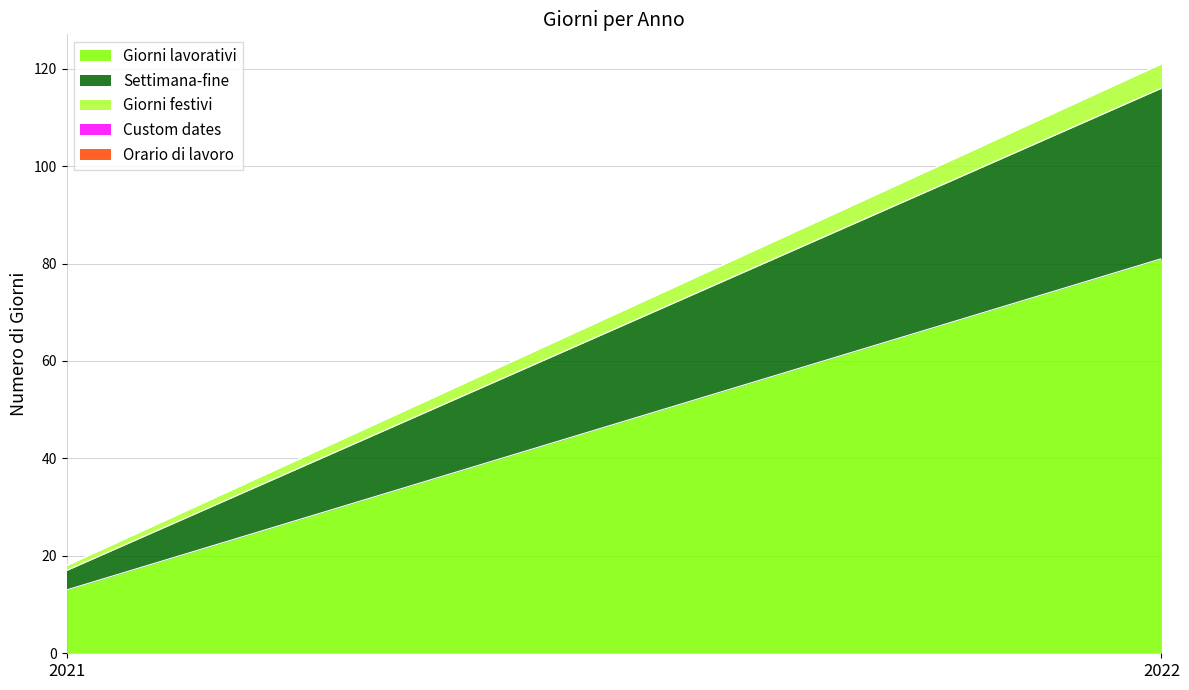

At which label is Orario di lavoro closest to 0?

2021